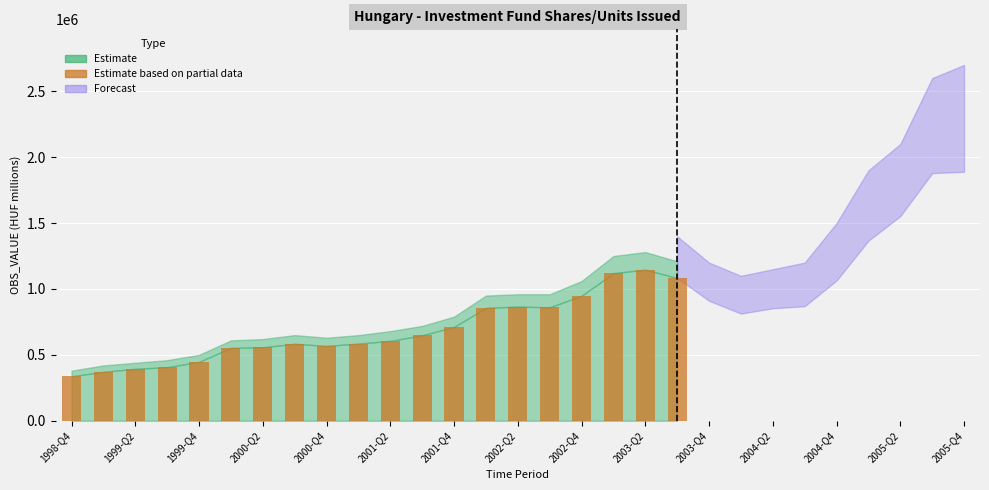

What is the minimum value shown in the chart?

337620